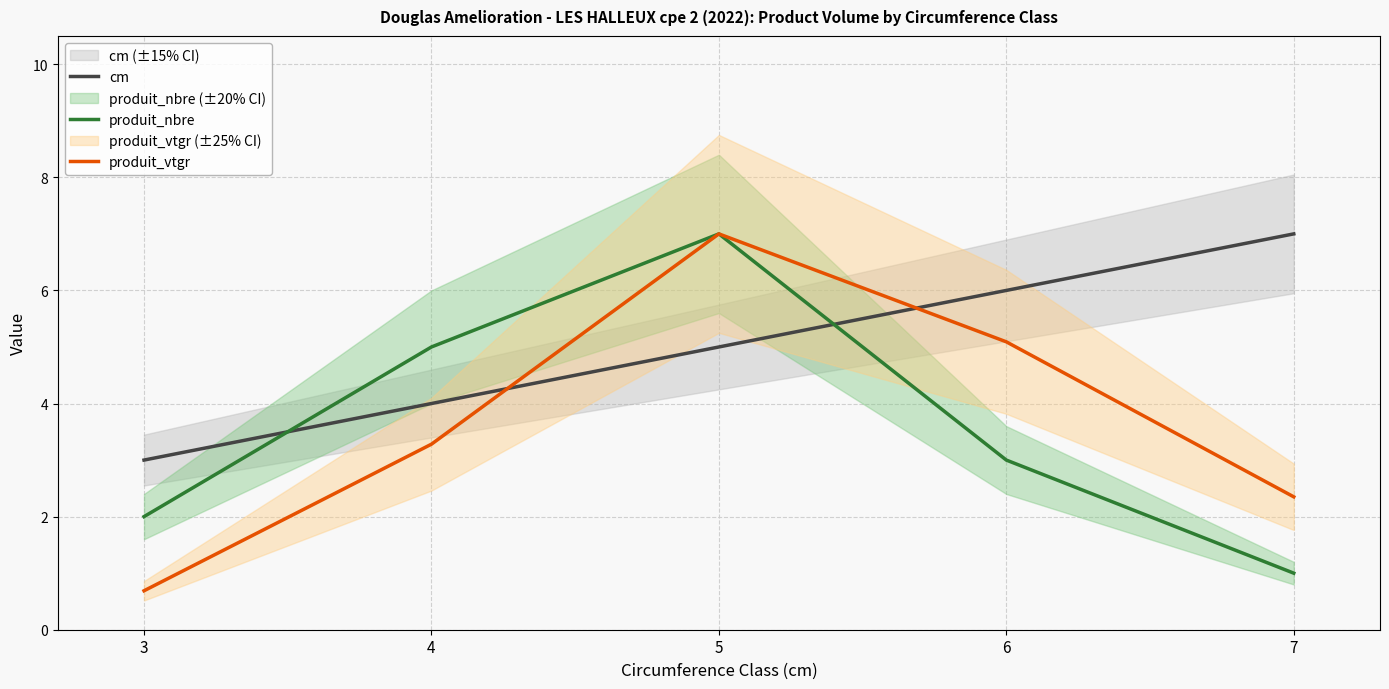

List the series in order of their peak value, lowest first.

cm, produit_nbre, produit_vtgr